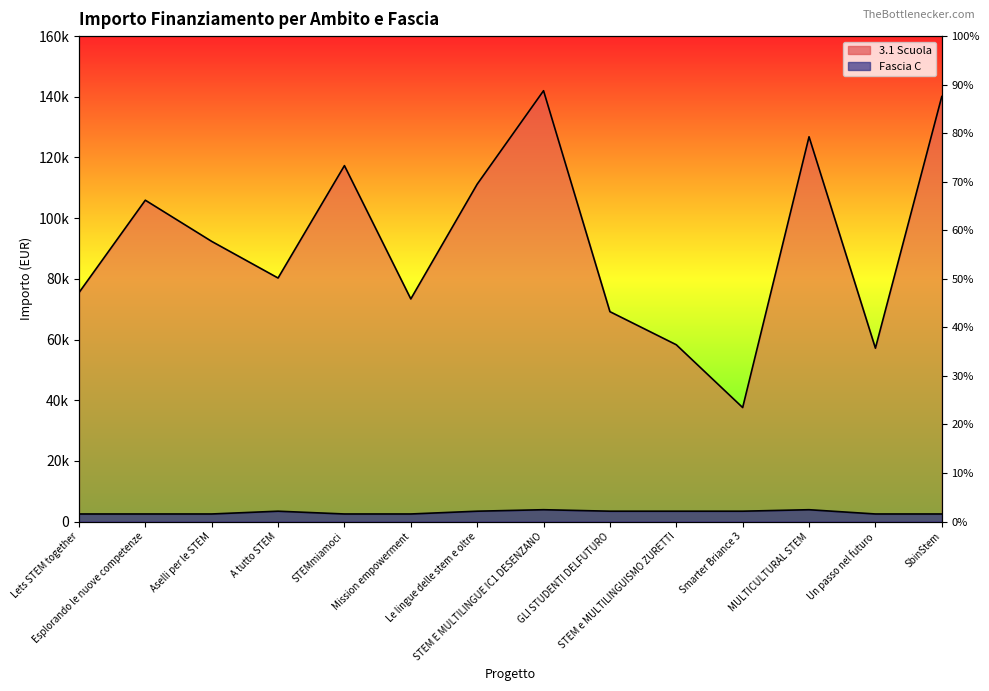

What is the minimum value shown in the chart?

2498.0